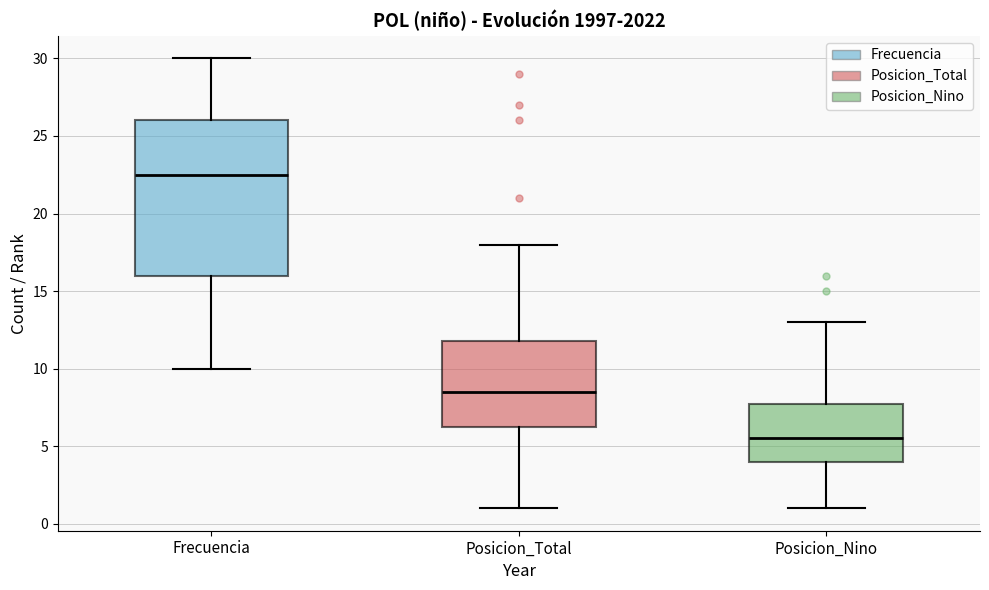

Which box has the highest median line?

Frecuencia